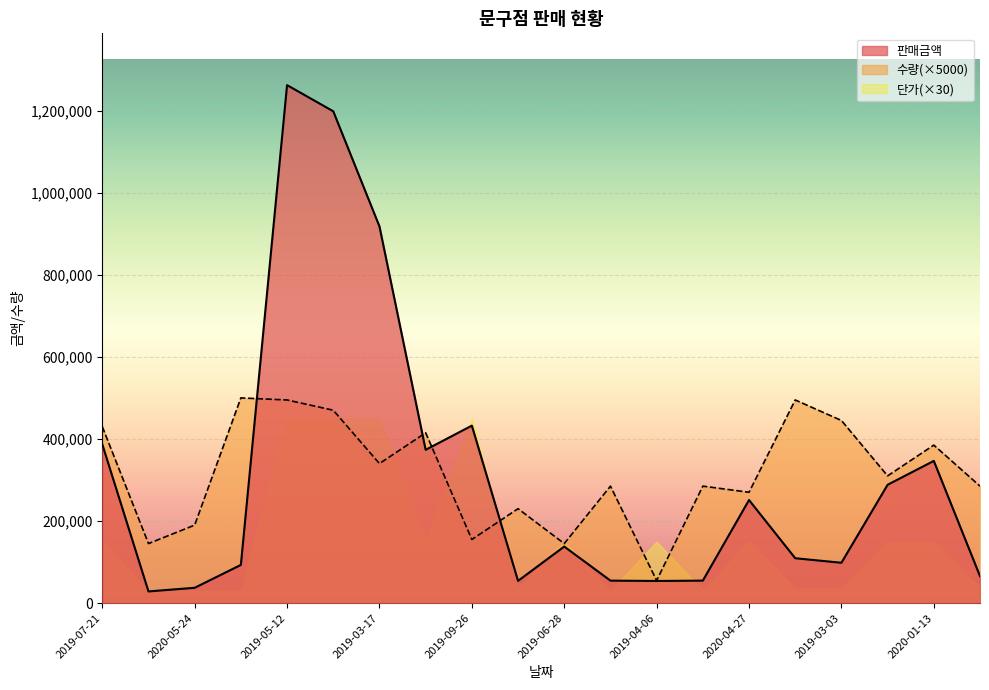

List the labels in order of 수량 value, smallest first.

2019-04-06, 2019-07-31, 2019-06-28, 2019-09-26, 2020-05-24, 2019-01-01, 2020-04-27, 2019-03-31, 2019-11-19, 2019-01-19, 2019-01-08, 2019-03-17, 2020-01-13, 2020-03-22, 2019-07-21, 2019-03-03, 2020-12-06, 2019-05-12, 2019-05-01, 2019-06-03